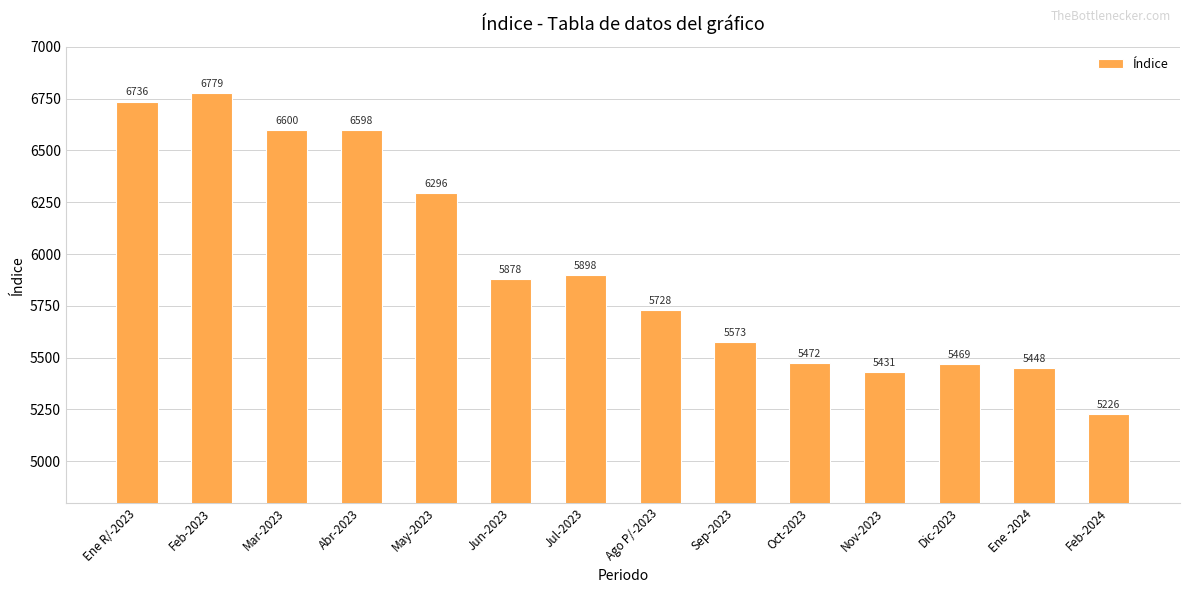

Where is the data nearest to the value 6002?

Jul-2023